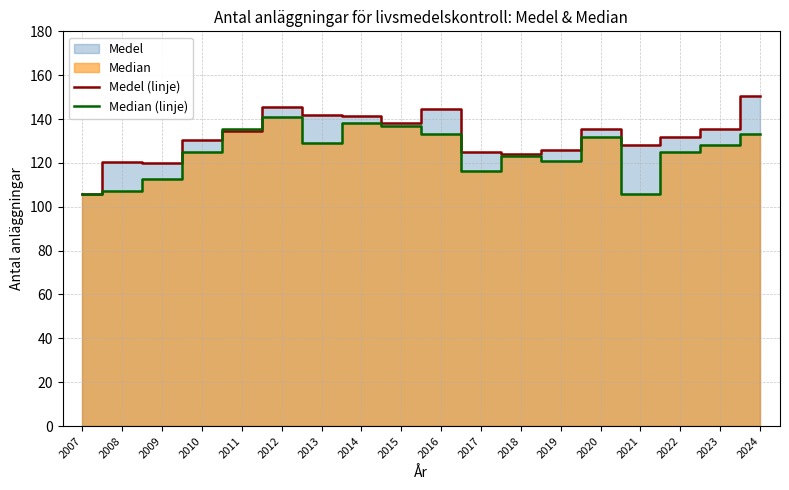

How many values in the Medel (linje) series are below 134?

9